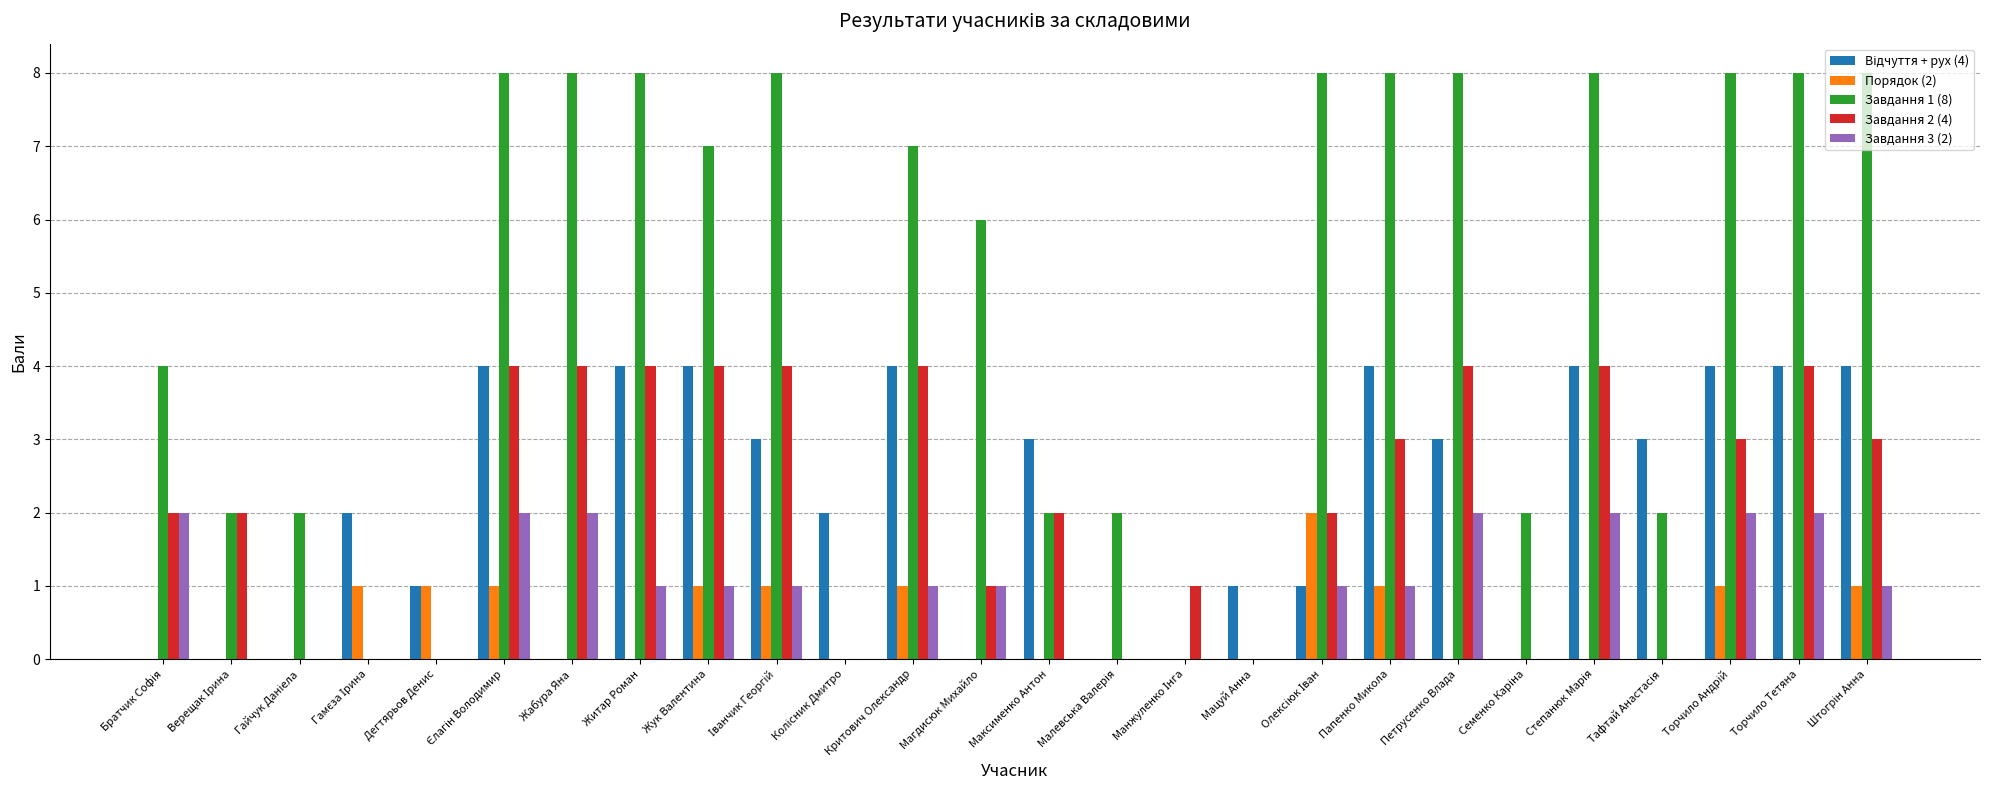

The value of Завдання 1 (8) at Торчило Тетяна is 3. True or false?

False